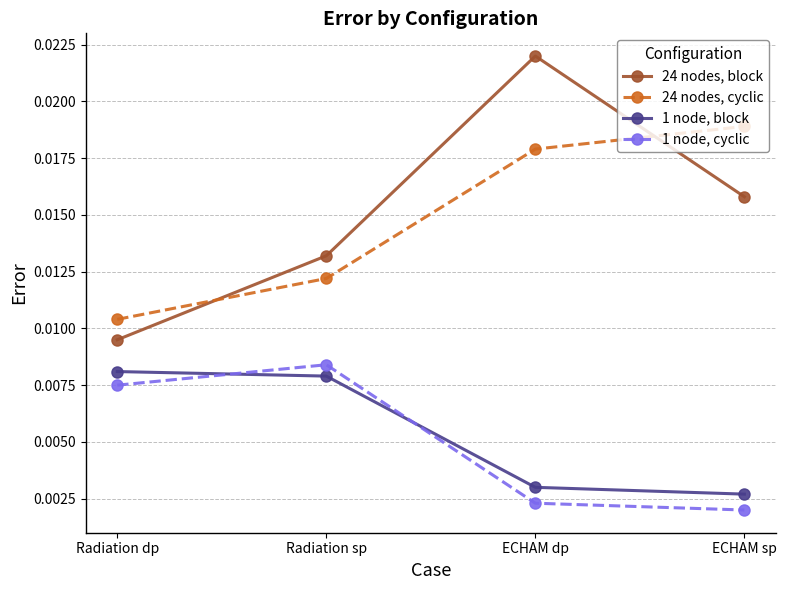

List the labels in order of 24 nodes, cyclic value, largest first.

ECHAM sp, ECHAM dp, Radiation sp, Radiation dp